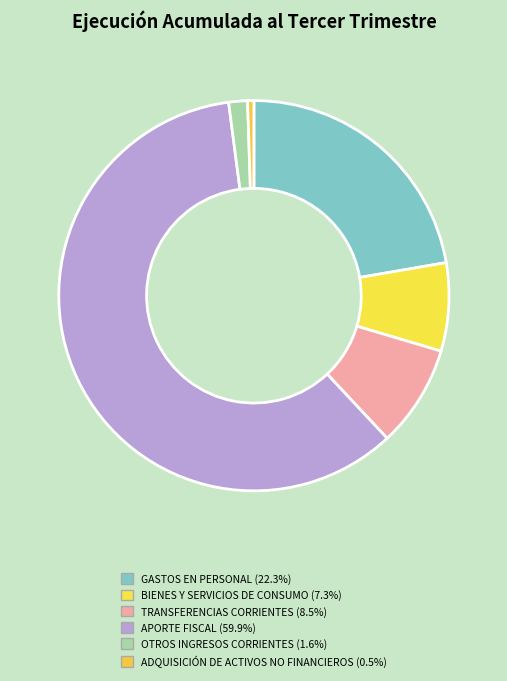

What is the ratio of the value at APORTE FISCAL to the value at GASTOS EN PERSONAL?

2.7